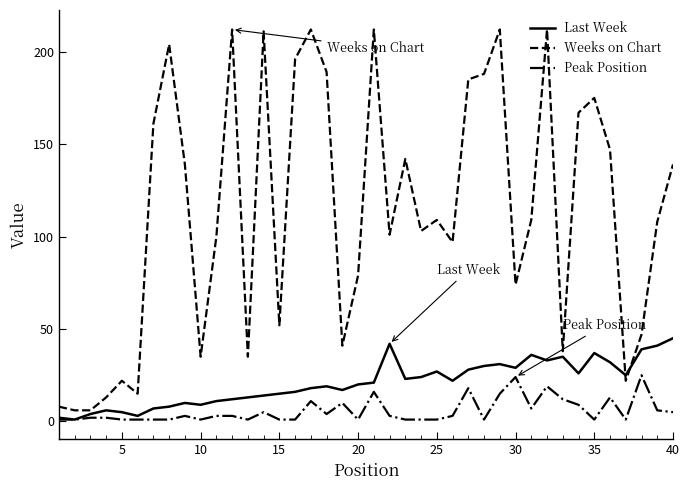

What is the greatest value displayed?

212